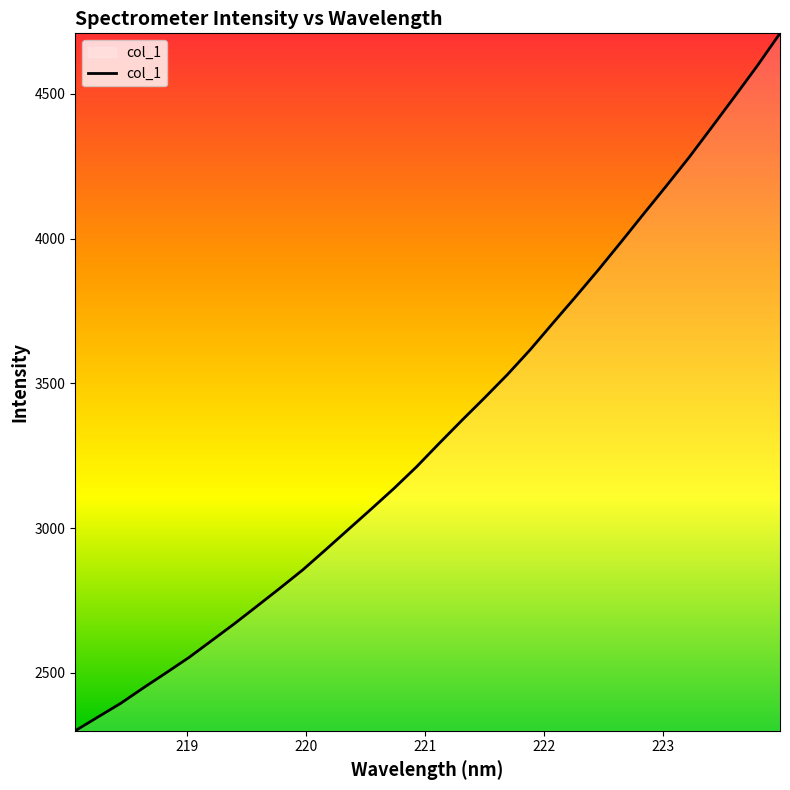

What is the greatest value displayed?

4709.1